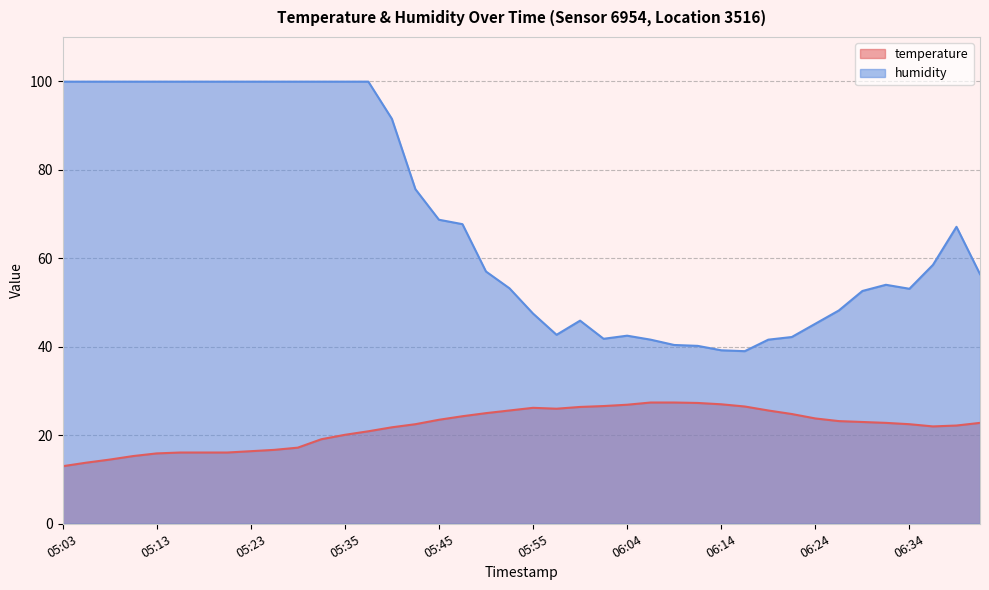

At 05:28, list the series in order from largest to smallest.

humidity, temperature